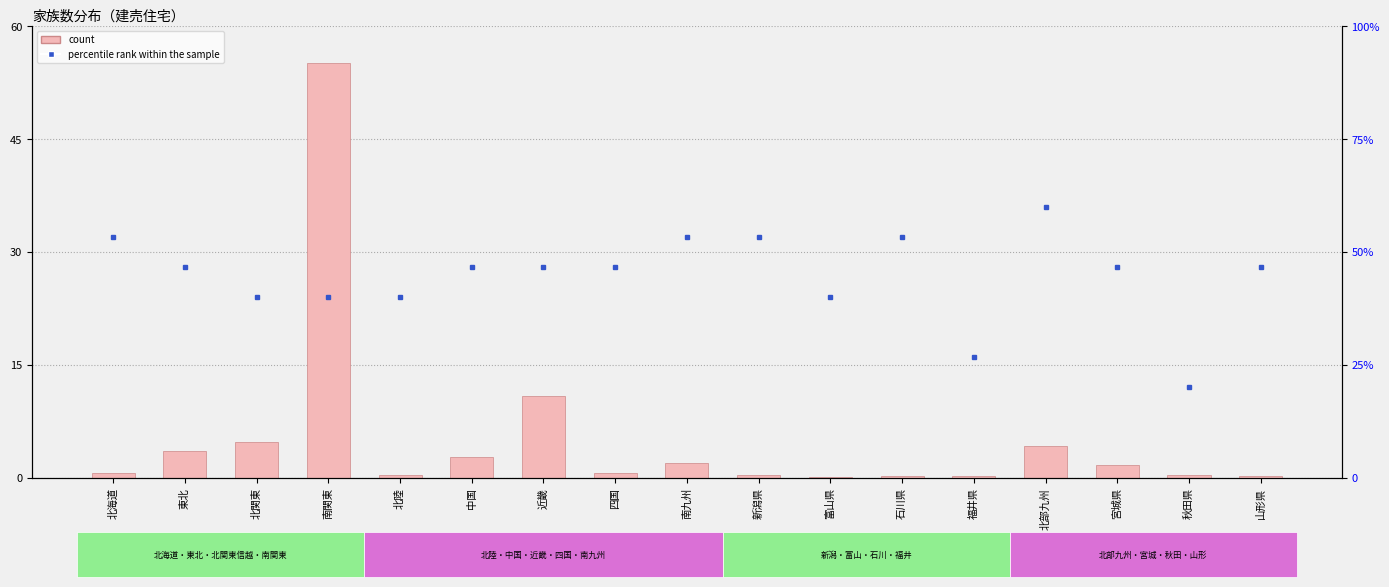

Rank the categories by percentile rank within the sample value from lowest to highest.

秋田県, 福井県, 北関東, 南関東, 北陸, 富山県, 東北, 中国, 近畿, 四国, 宮城県, 山形県, 北海道, 南九州, 新潟県, 石川県, 北部九州